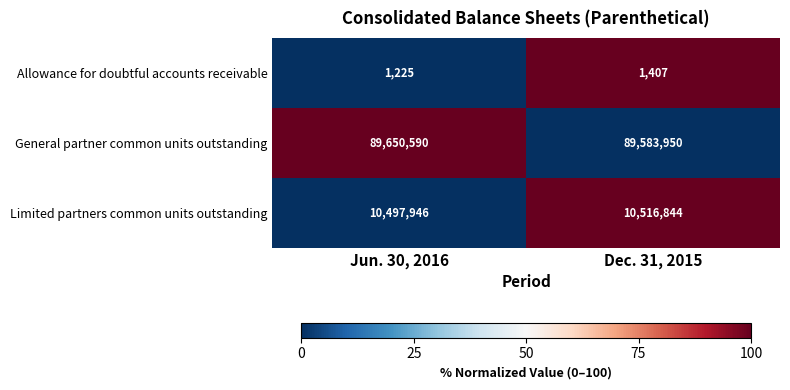

Rank the categories by Allowance for doubtful accounts receivable value from highest to lowest.

Dec. 31, 2015, Jun. 30, 2016